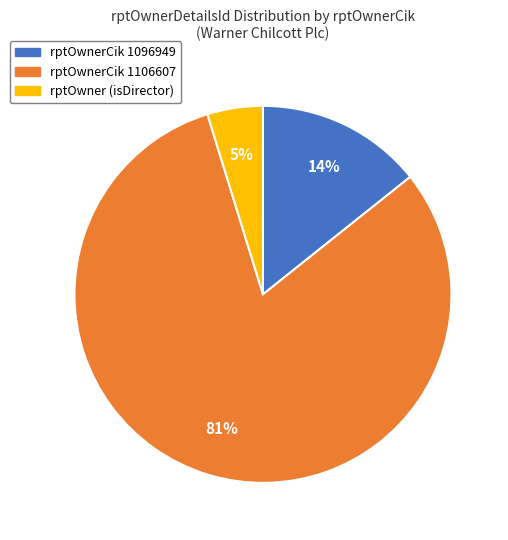

To the nearest percent, what portion does rptOwner (isDirector) represent?

5%